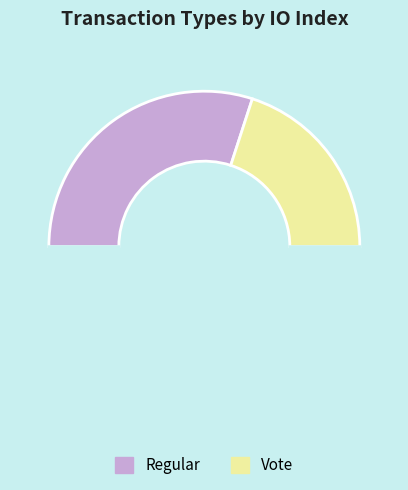

How many segments does this pie chart have?

3